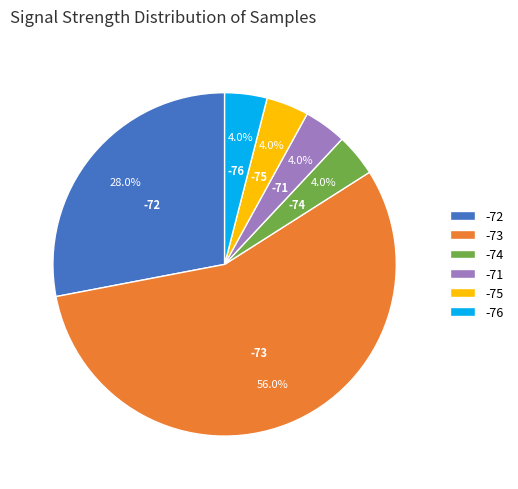

To the nearest percent, what portion does -74 represent?

4%